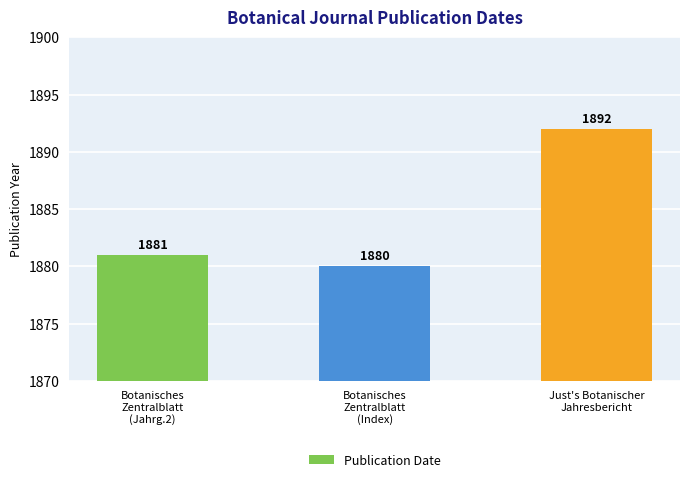

What is the label of the 1st bar from the left?

Botanisches
Zentralblatt
(Jahrg.2)